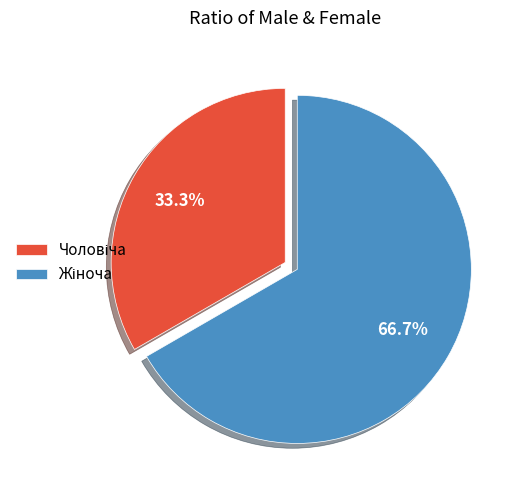

How many slices are in this pie chart?

2